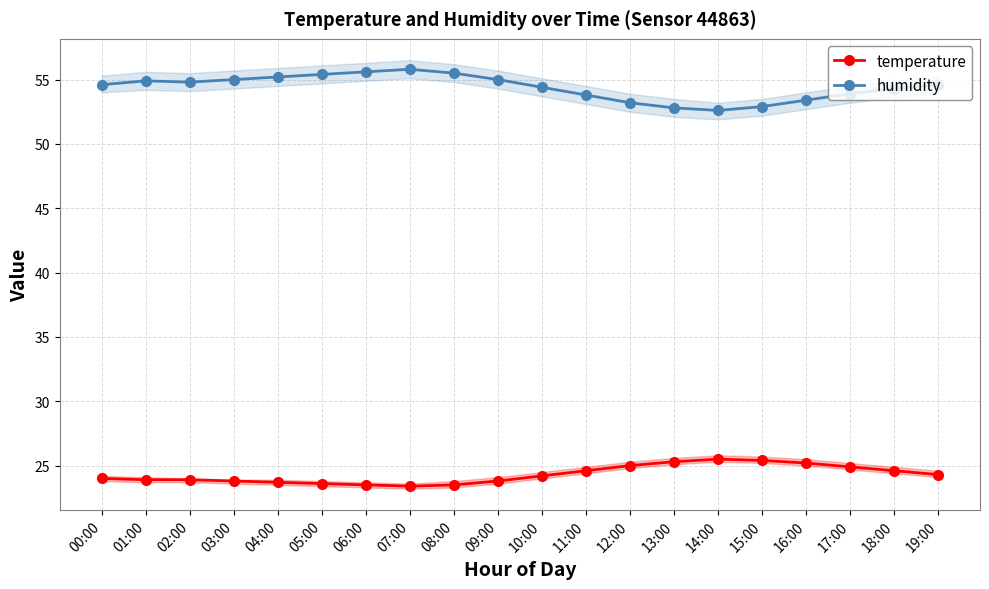

What is the smallest value displayed?

23.4